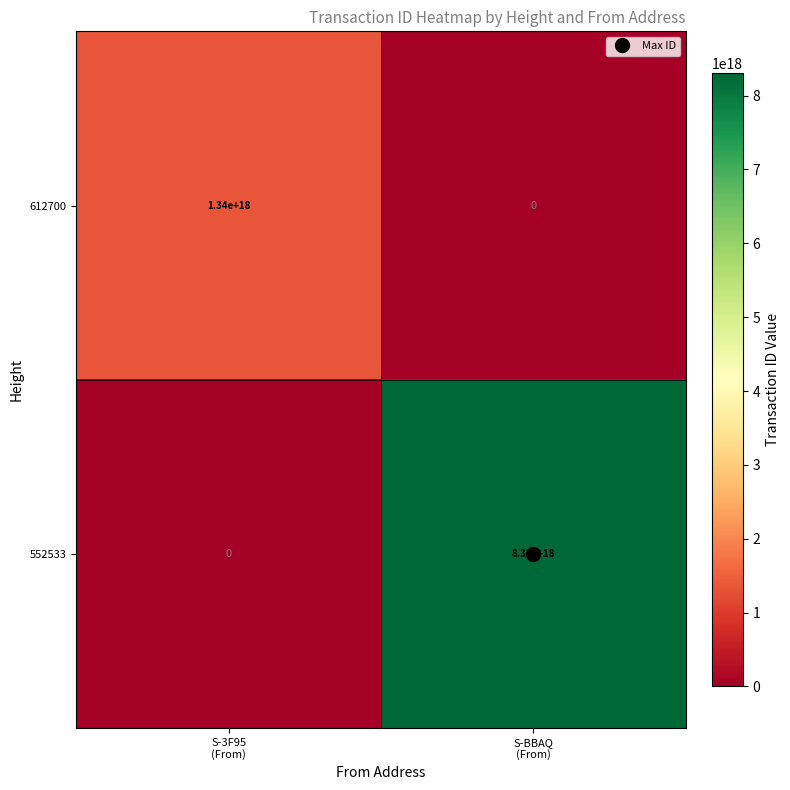

Which series has the widest spread of values?

552533